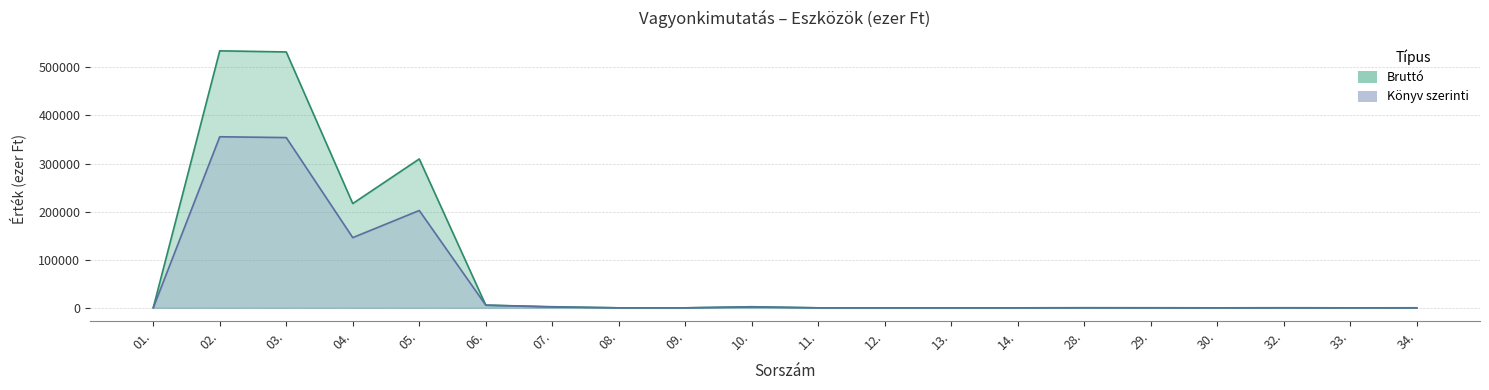

Is it true that Könyv szerinti equals 167 at 01.?

False